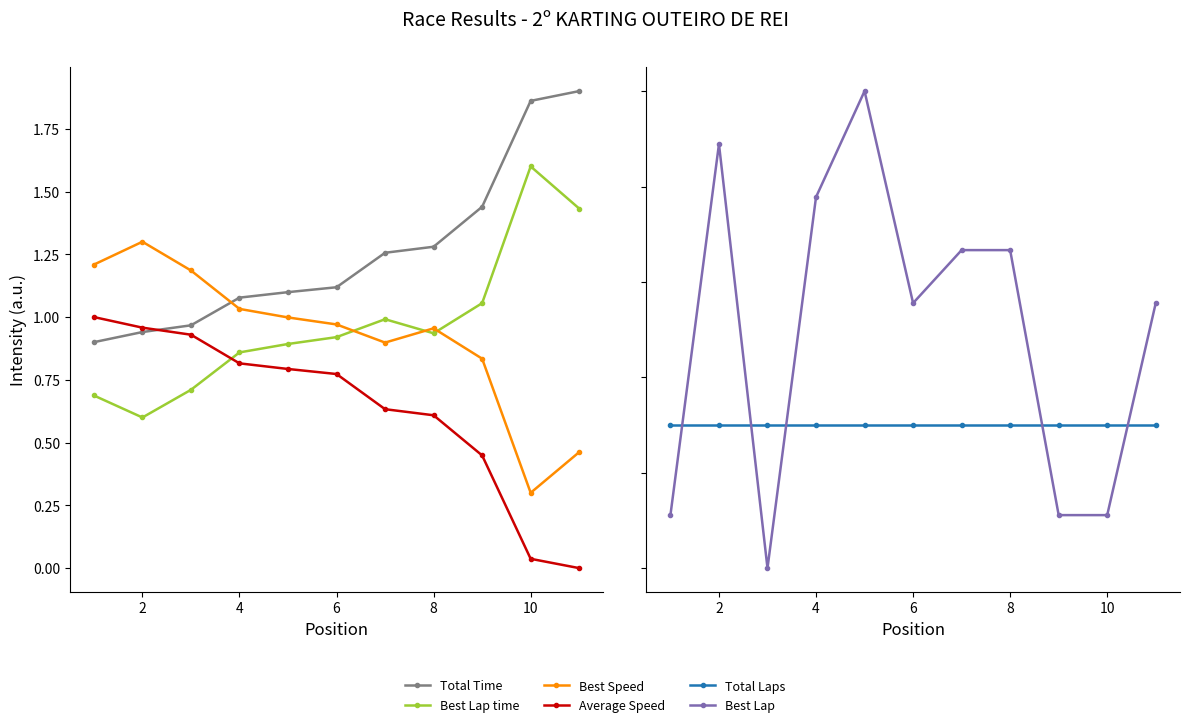

Which series has the largest range (max minus min)?

Total Time